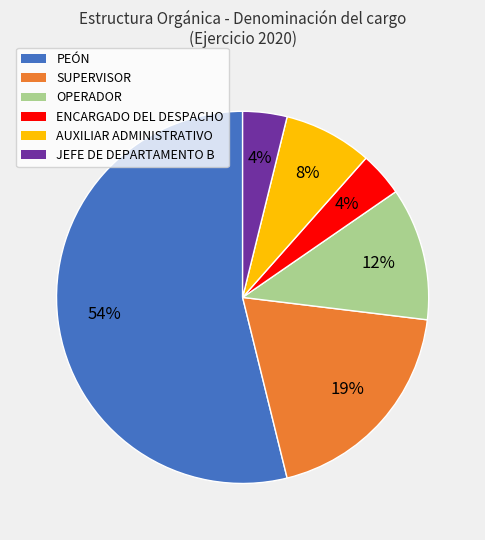

Is it true that SUPERVISOR is 19% of the pie?

True